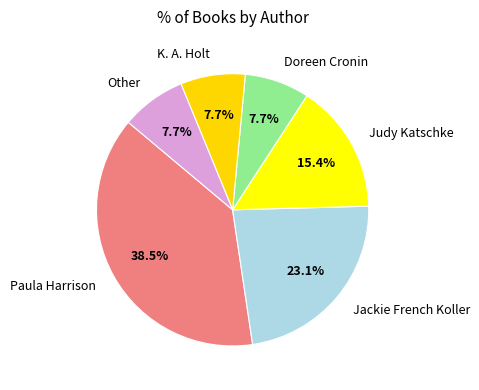

Combined, what portion of the pie is Judy Katschke and Other?

23.1%